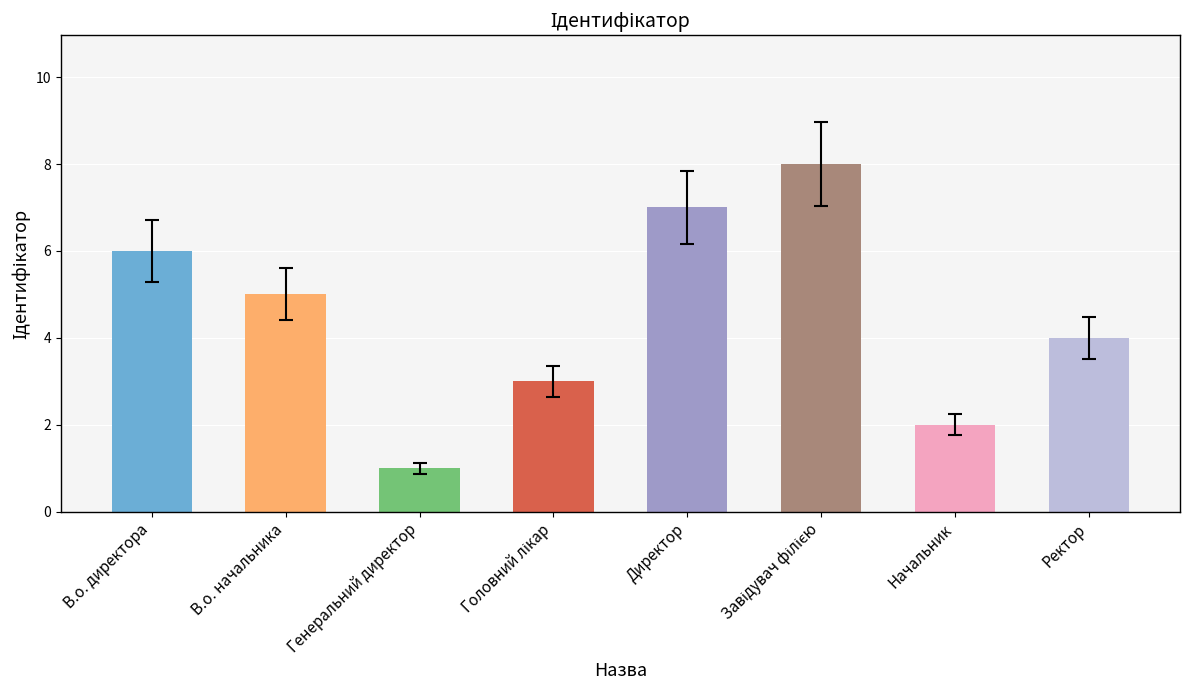

Which label corresponds to the smallest value in the chart?

Генеральний директор